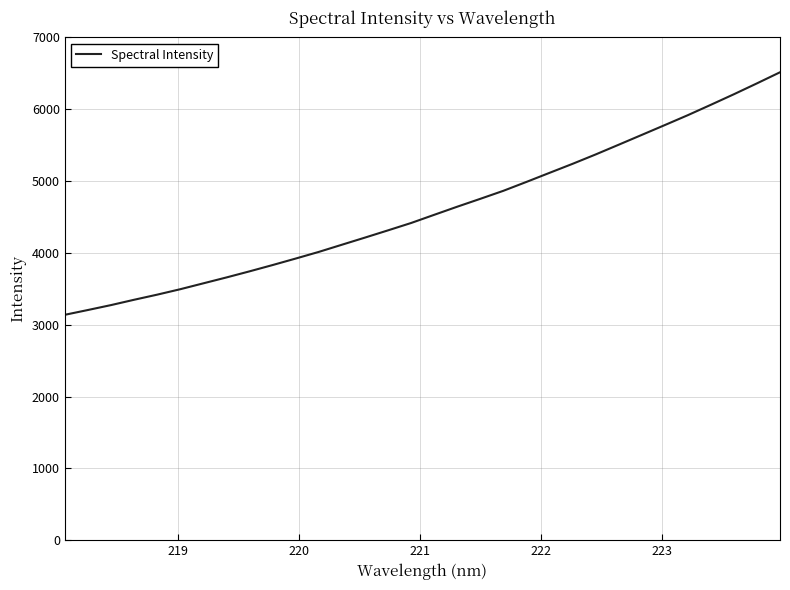

What is the maximum value shown in the chart?

6514.4